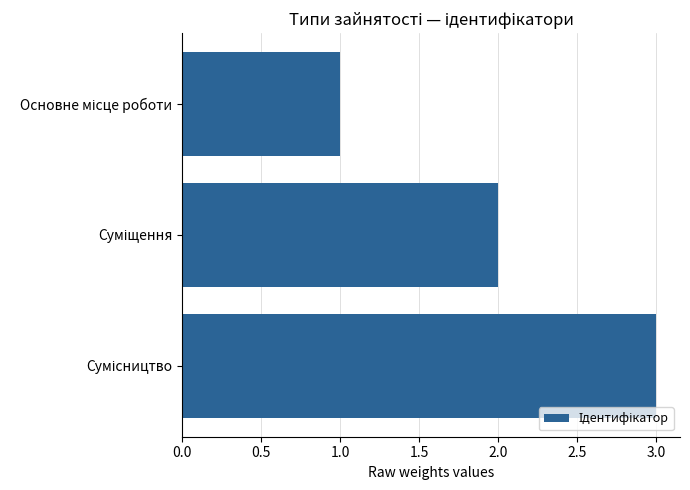

What is the minimum value shown in the chart?

1